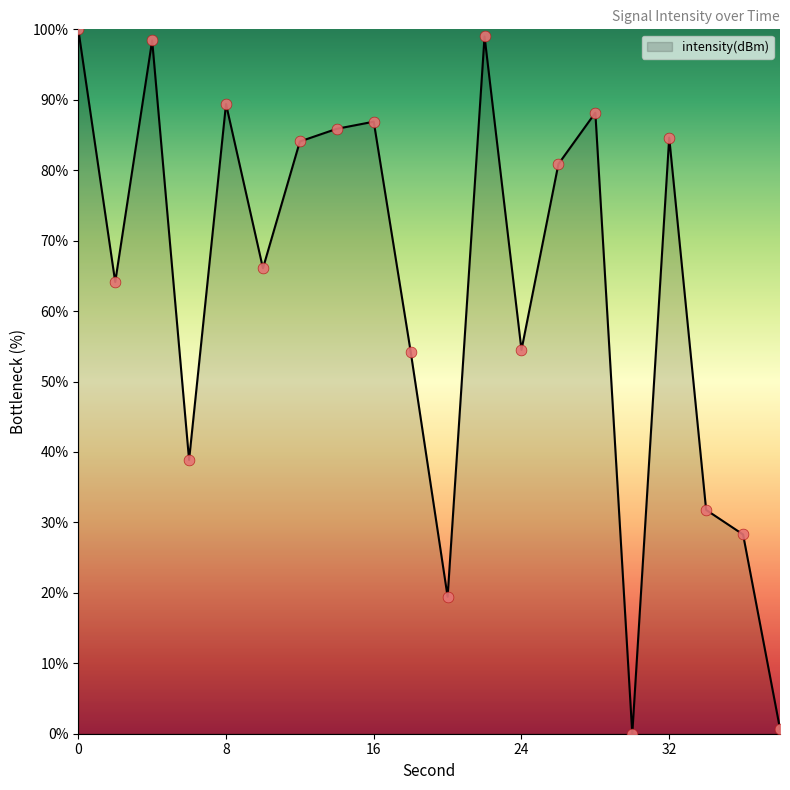

What is the maximum value shown in the chart?

100.0